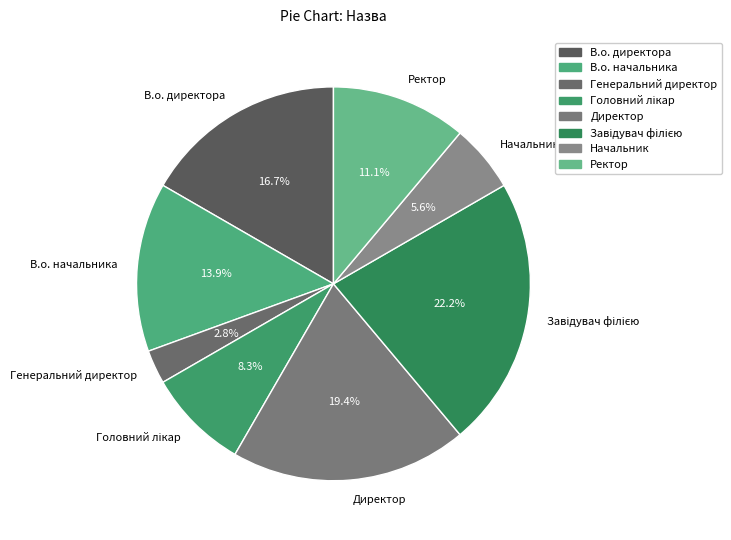

The Ректор slice represents 19% of the pie. True or false?

False